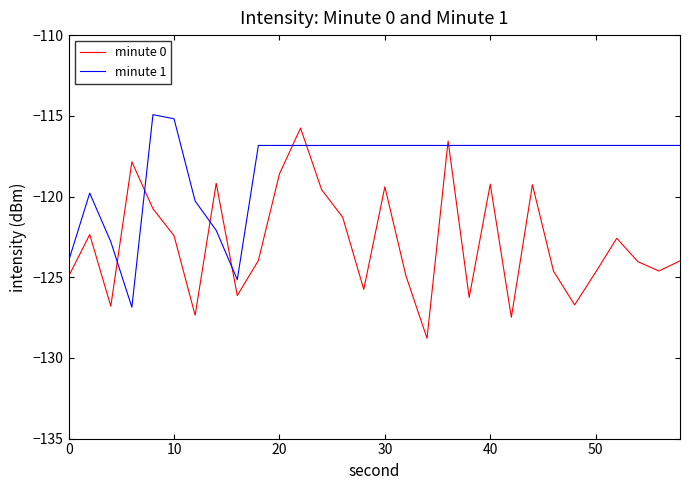

What is the difference between the maximum and minimum values in the minute 0 series?

13.0